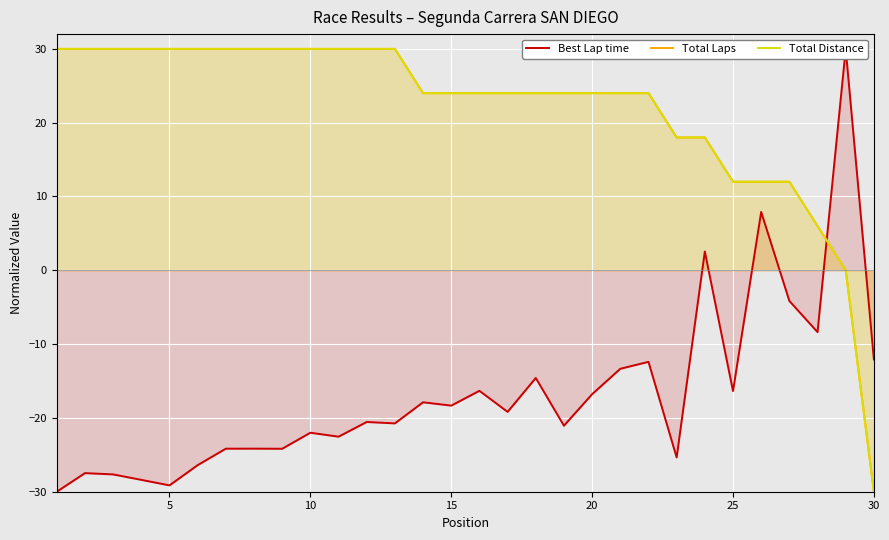

True or false: Total Distance and Total Laps intersect in this chart.

False